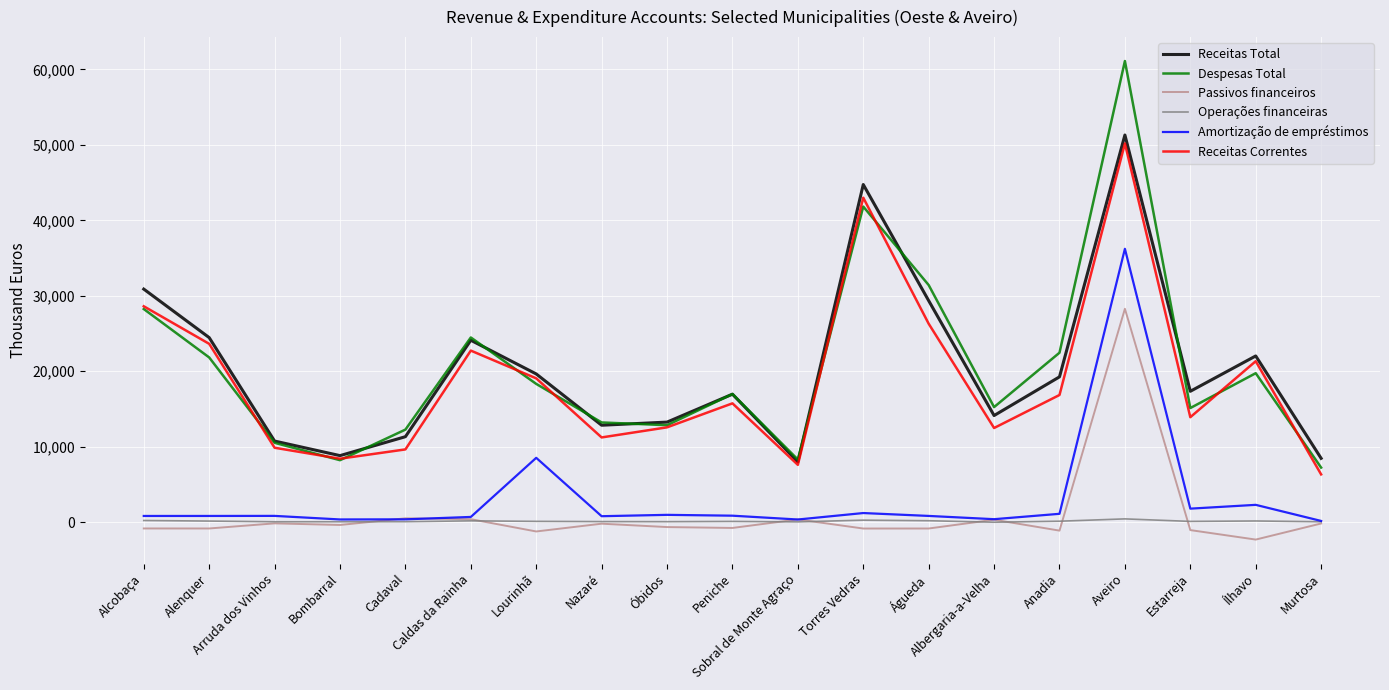

Rank the series by their maximum value, from highest to lowest.

Despesas Total, Receitas Total, Receitas Correntes, Amortização de empréstimos, Passivos financeiros, Operações financeiras